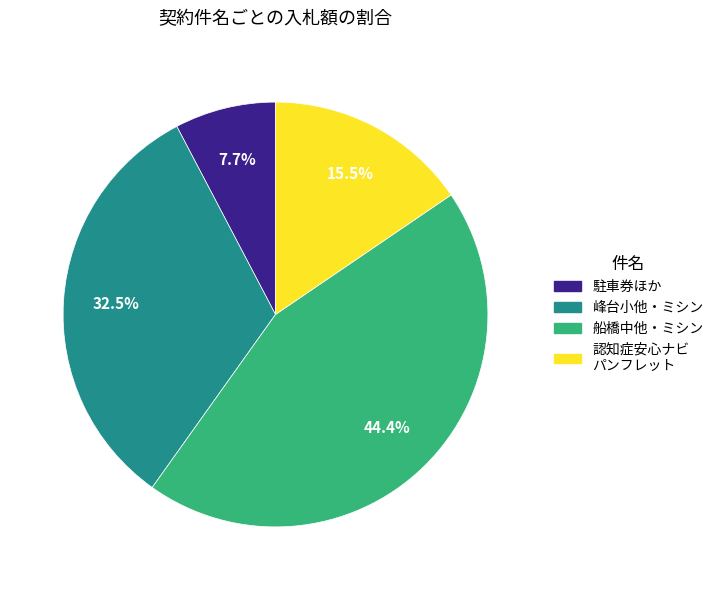

Is there any slice that represents more than half of the pie?

No